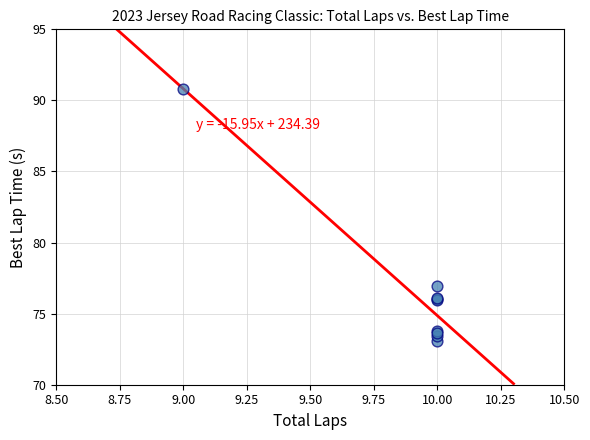

What Y value in the scatter plot is closest to 81?

76.9